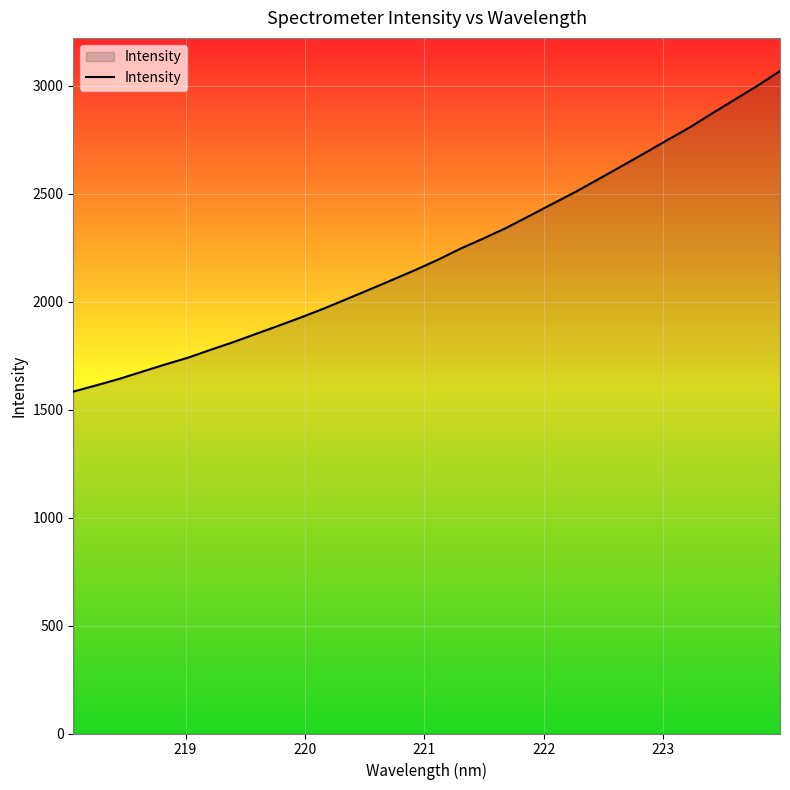

What is the smallest value displayed?

1583.3